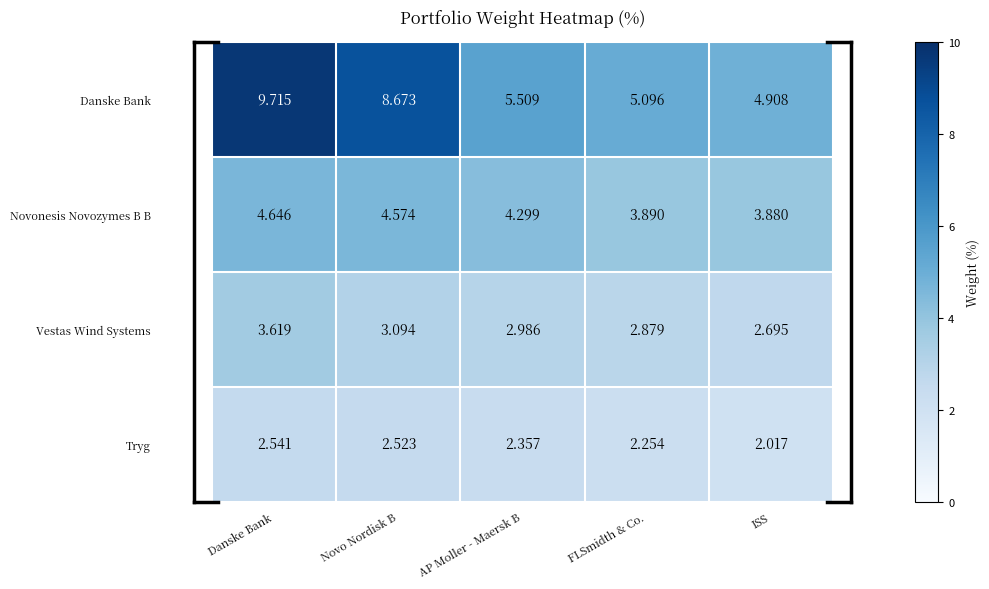

At which label does Tryg reach its minimum?

ISS